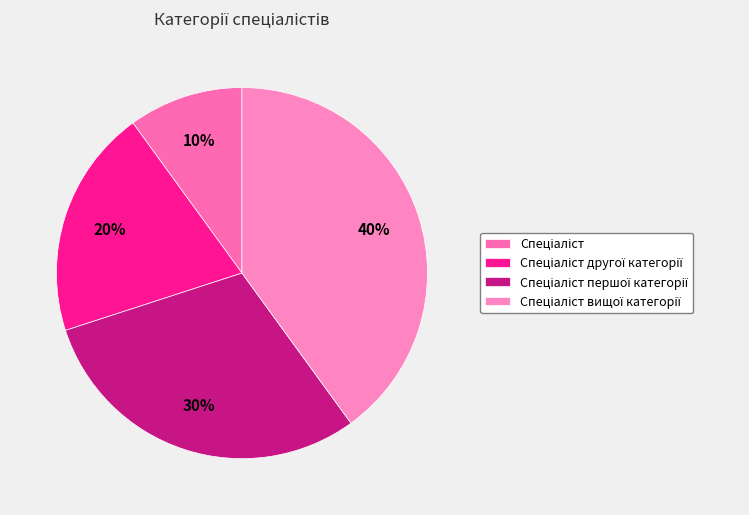

True or false: Спеціаліст accounts for 24% of the total.

False